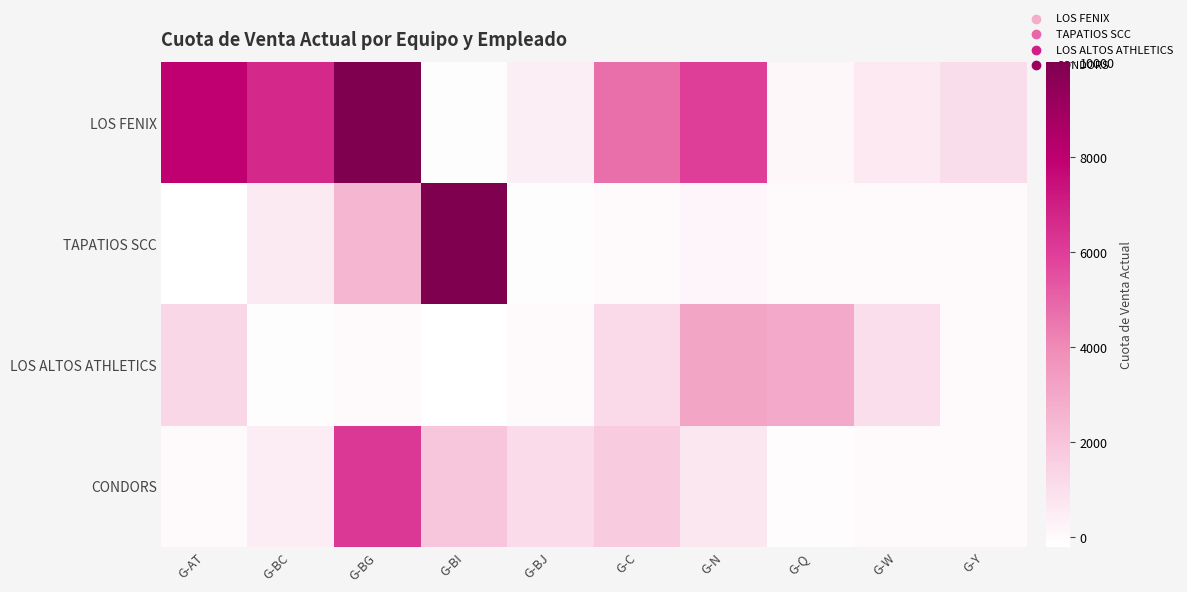

Reading left to right, extract all data points from this chart.

LOS FENIX: G-AT=7963.0	G-BC=6630.0	G-BG=10000.0	G-BI=-123.0	G-BJ=409.0	G-C=4725.5	G-N=6007.0	G-Q=103.0	G-W=608.0	G-Y=1048.0
TAPATIOS SCC: G-AT=-198.0	G-BC=595.0	G-BG=2476.0	G-BI=10000.0	G-BJ=-135.0	G-C=0.0	G-N=168.0	G-Q=-20.0	G-W=-14.0	G-Y=0.0
LOS ALTOS ATHLETICS: G-AT=1299.0	G-BC=-120.0	G-BG=0.0	G-BI=-188.0	G-BJ=-28.0	G-C=1235.0	G-N=3101.0	G-Q=2977.0	G-W=1009.0	G-Y=0.0
CONDORS: G-AT=-30.0	G-BC=456.5	G-BG=6178.0	G-BI=1907.0	G-BJ=1130.0	G-C=1731.0	G-N=702.0	G-Q=-100.0	G-W=0.0	G-Y=0.0